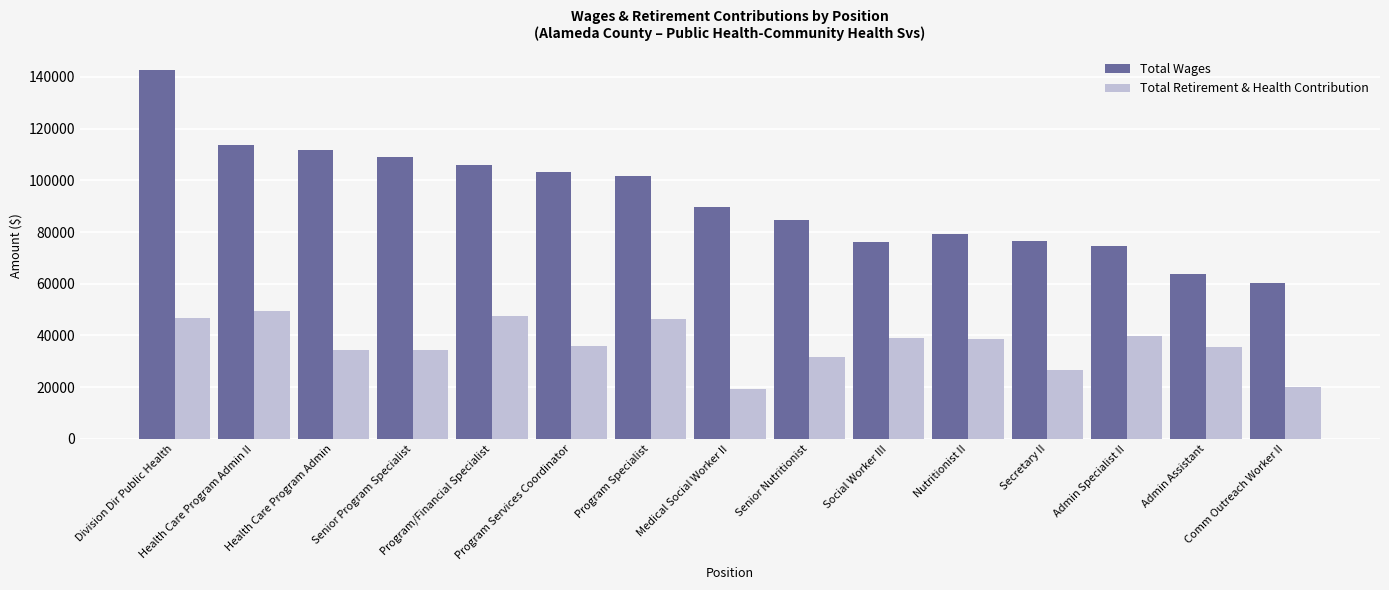

Is the value of Total Wages at Medical Social Worker II greater than the value of Total Retirement & Health Contribution at Program Specialist?

Yes